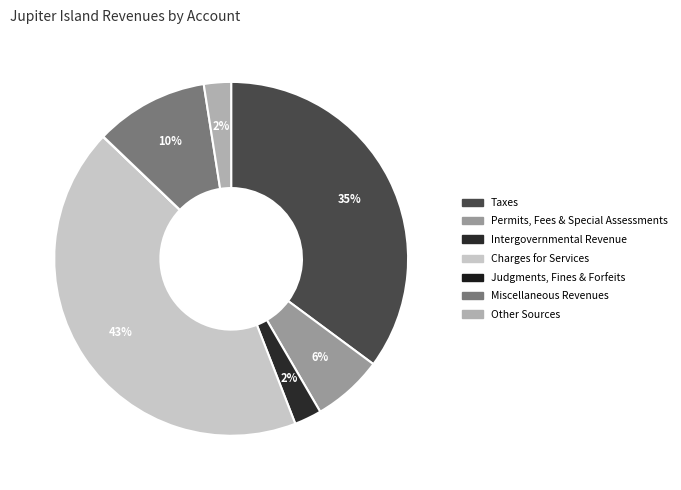

To the nearest percent, what portion does Charges for Services represent?

43%